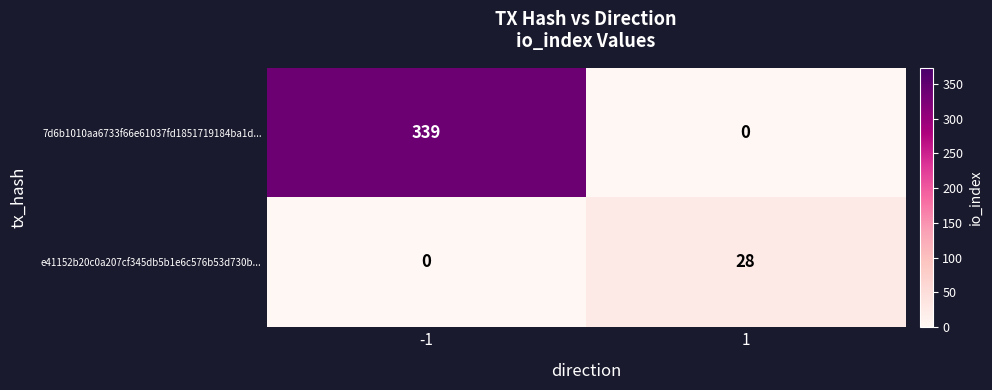

Is the value of 7d6b1010aa6733f66e61037fd1851719184ba1d... at 1 greater than the value of e41152b20c0a207cf345db5b1e6c576b53d730b... at 1?

No